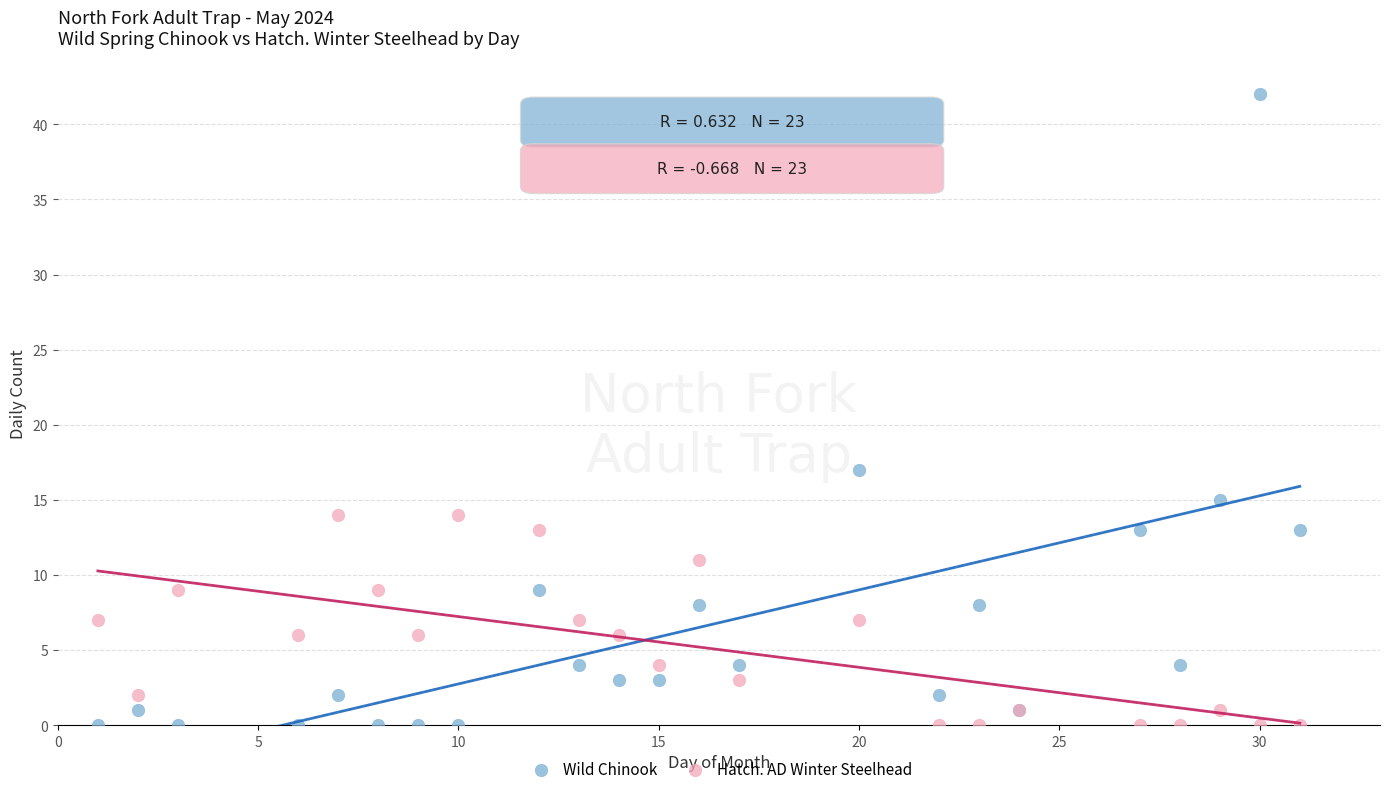

Which series contains the highest Y value?

Wild Chinook